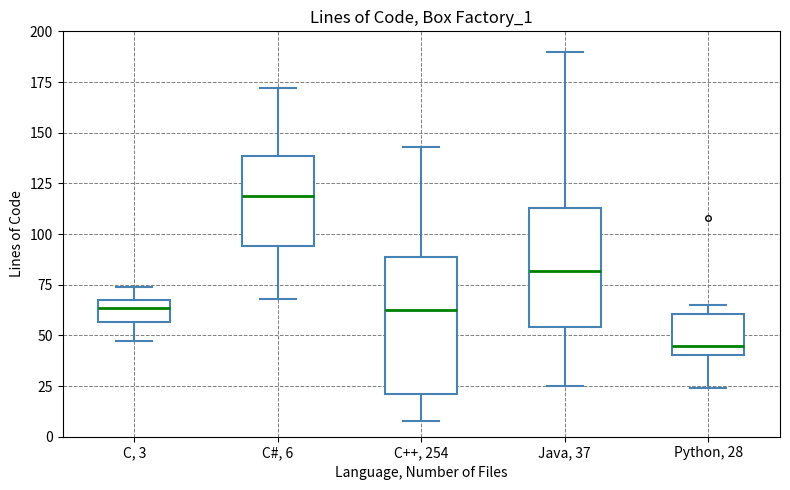

Reading left to right, transcribe this box plot: for each box, give where its median line is, the range the box spans, and where its two whiskers end, as read against the y-axis. The values are not printed on the chart, so give them approximately, as read against the axis.

C, 3: median 65 (inside the box), box 55 to 65, whiskers 45 to 75
C#, 6: median 120, box 95 to 140, whiskers 70 to 170
C++, 254: median 65, box 20 to 90, whiskers 10 to 145
Java, 37: median 80, box 55 to 115, whiskers 25 to 190
Python, 28: median 45, box 40 to 60, whiskers 25 to 65